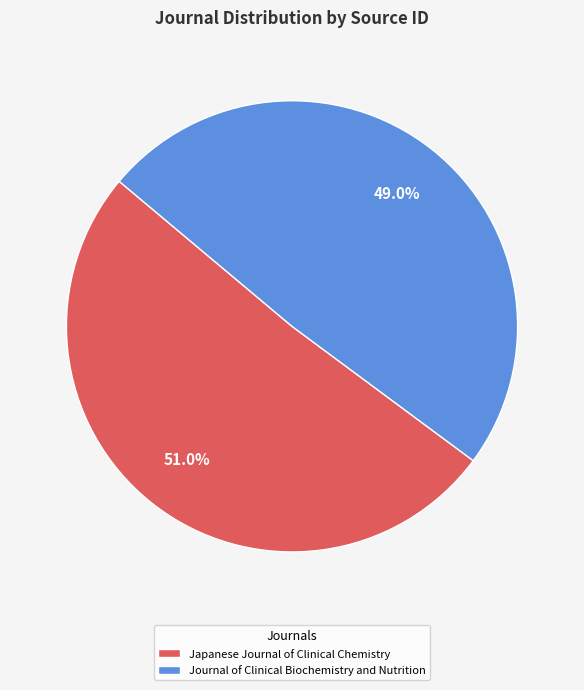

Which slice is the smallest?

Journal of Clinical Biochemistry and Nutrition